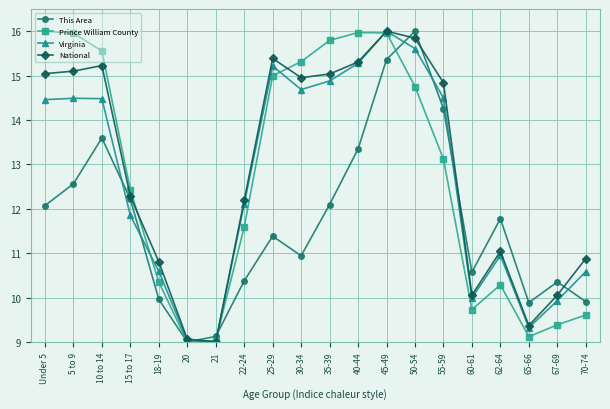

What are all the series names shown in the legend?

This Area, Prince William County, Virginia, National